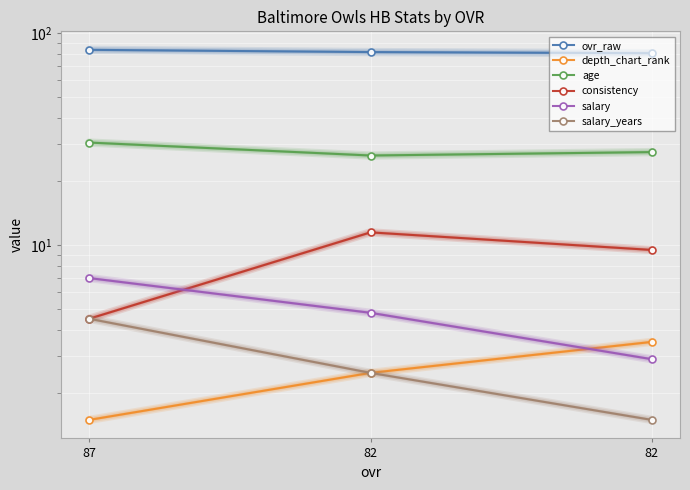

What is the total value across all series at 87?

131.5